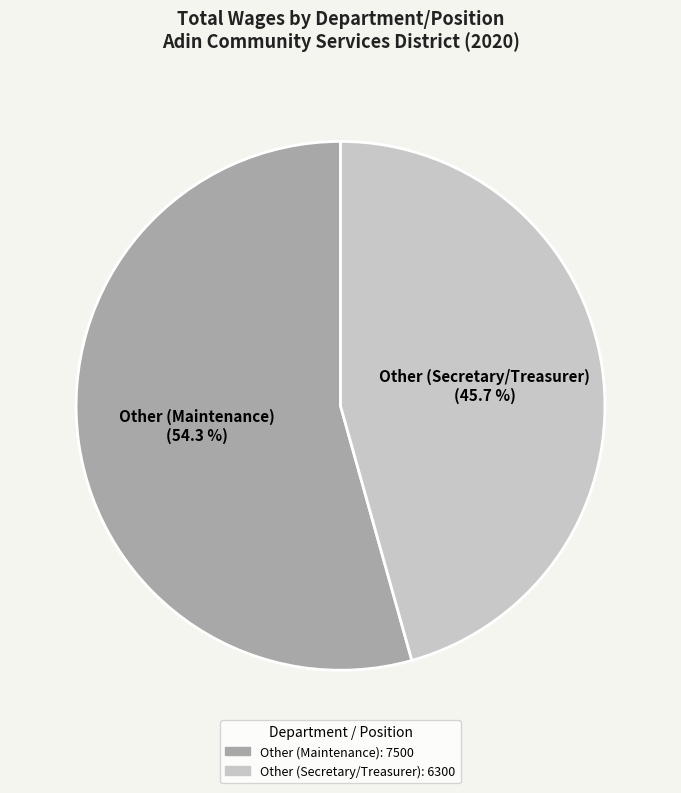

Does any single category account for the majority?

Yes